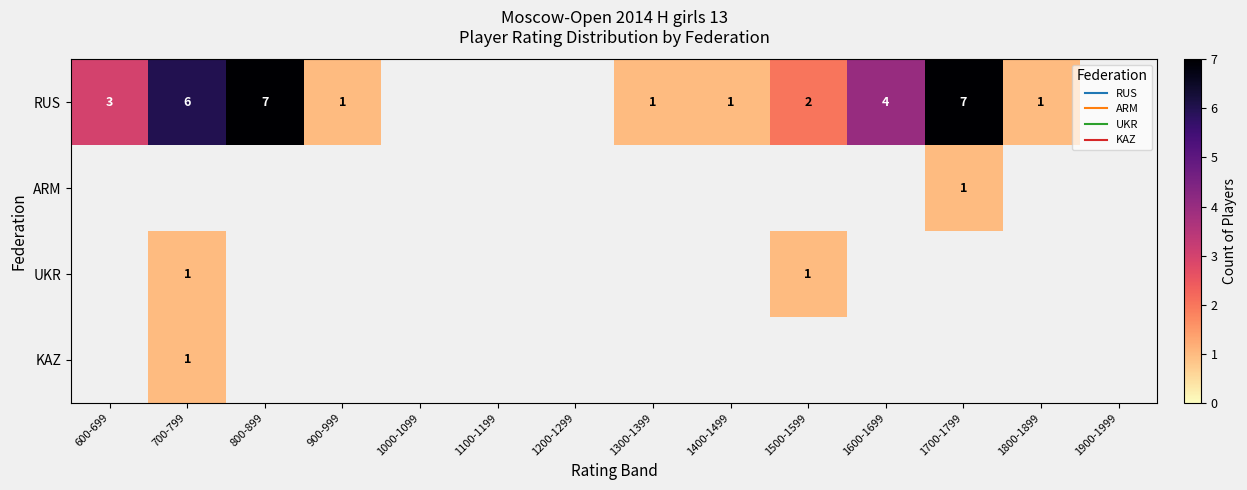

At how many categories does at least one series exceed 6?

2